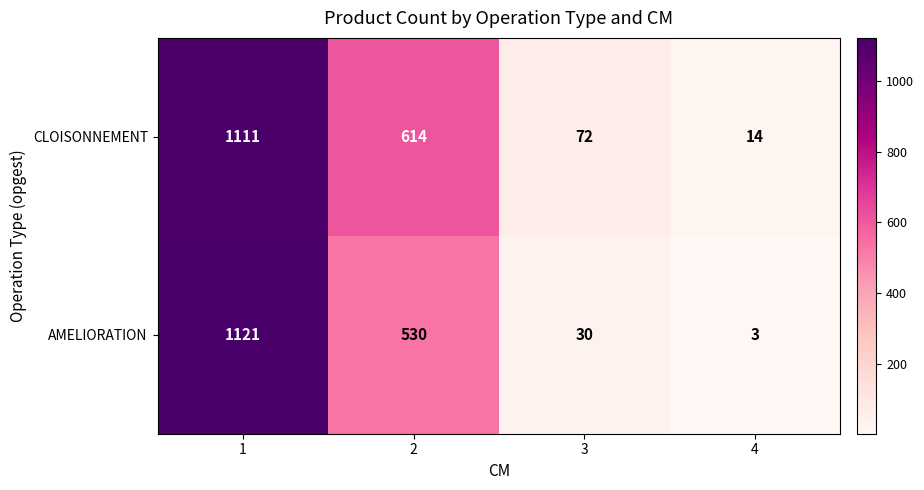

The AMELIORATION series shows 2 at 4. True or false?

False